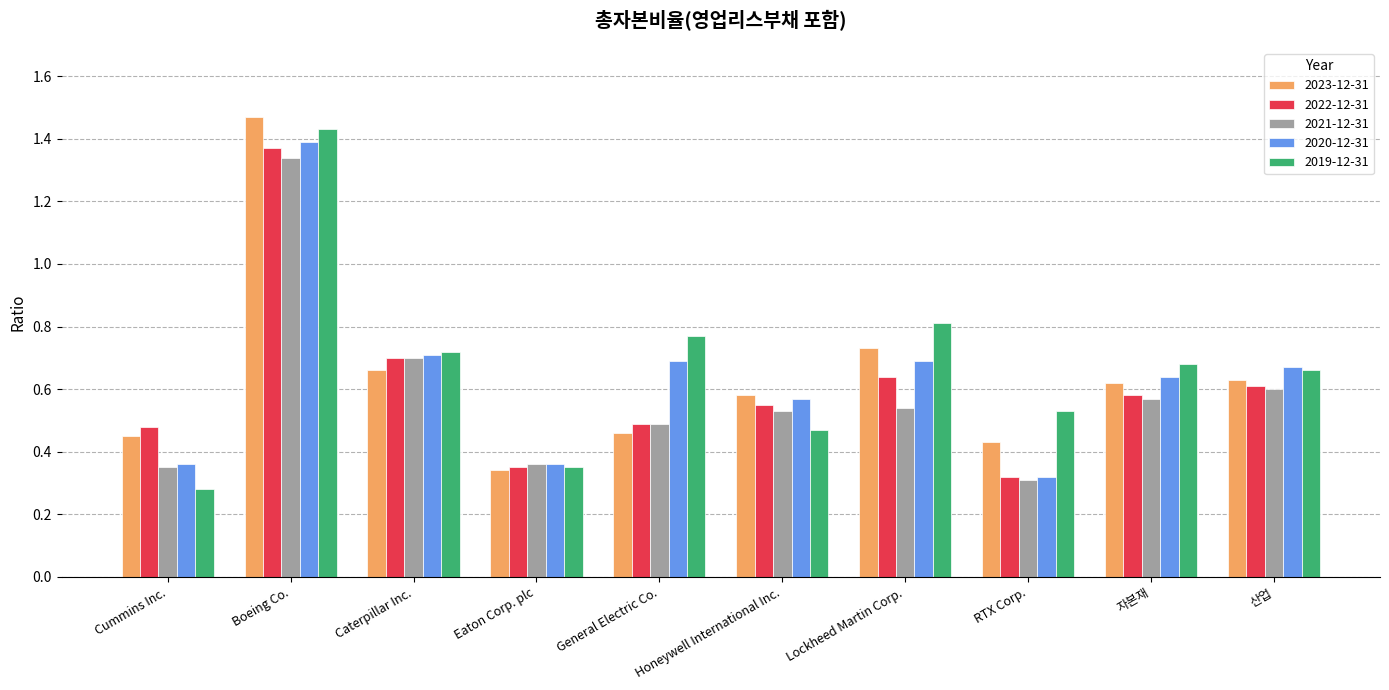

Which series has the largest range (max minus min)?

2019-12-31